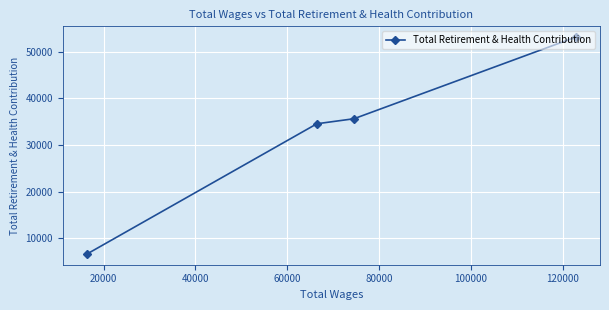

What is the sum of all values?

130046